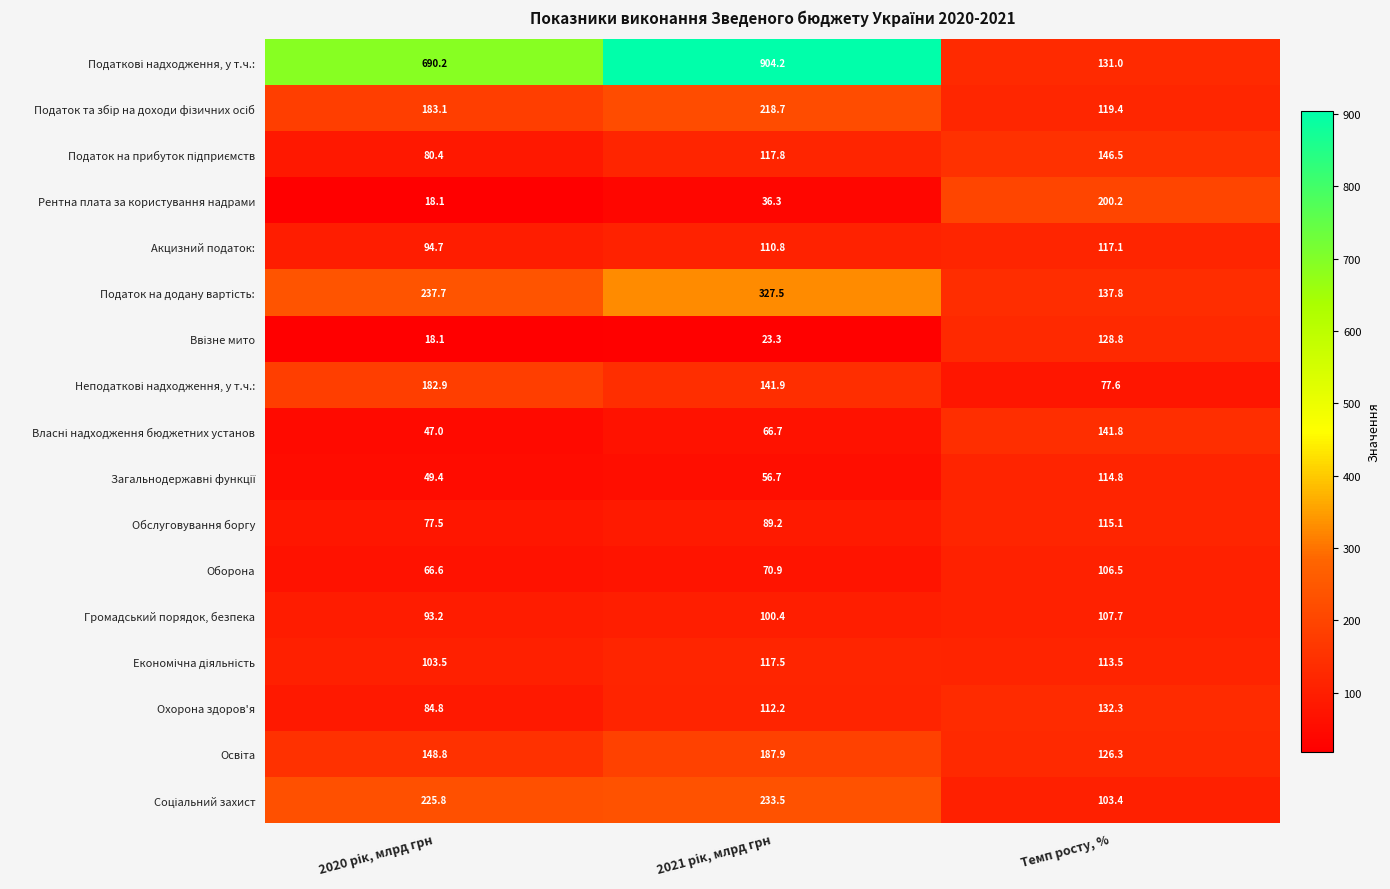

At how many categories does at least one series exceed 194?

3